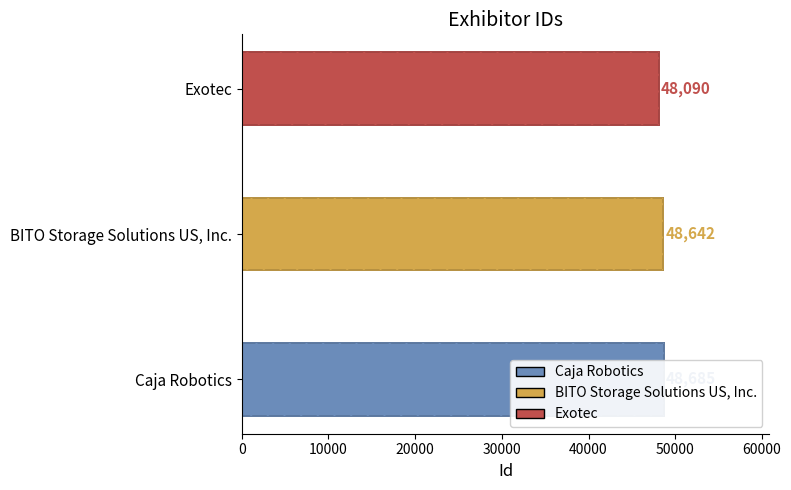

What is the maximum value shown in the chart?

48685